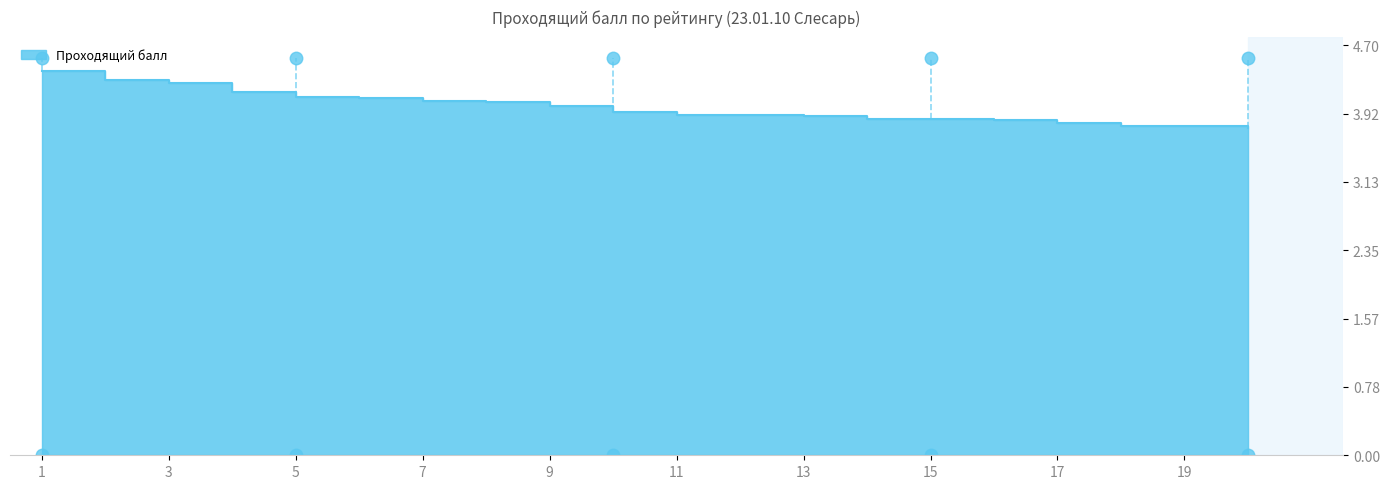

True or false: there are more than 1 points higher than both neighbors.

False